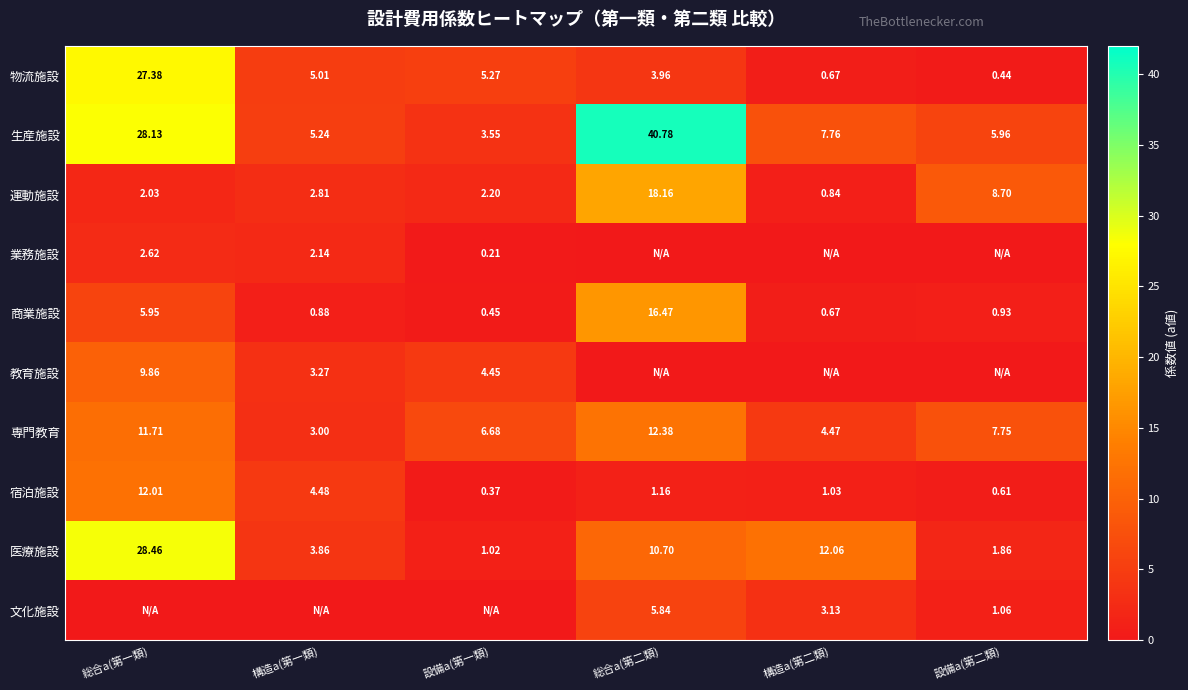

Is it true that 教育施設 equals 9.9 at 総合a(第一類)?

True